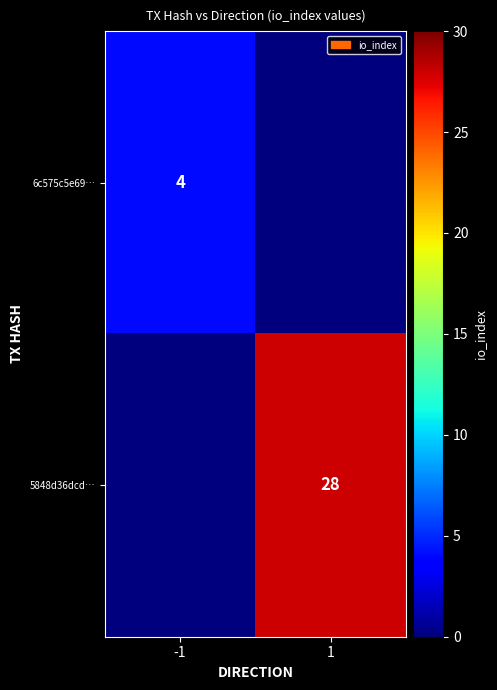

Which category has the highest value across all series?

1